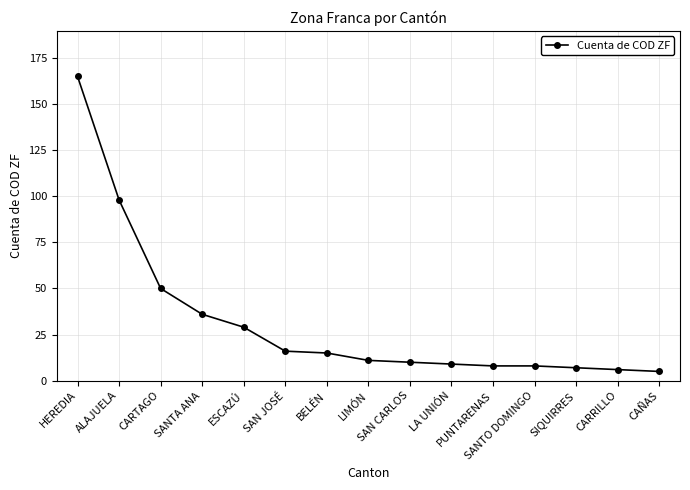

Reading left to right, what are all the values shown in this chart?

HEREDIA=165	ALAJUELA=98	CARTAGO=50	SANTA ANA=36	ESCAZÚ=29	SAN JOSÉ=16	BELÉN=15	LIMÓN=11	SAN CARLOS=10	LA UNIÓN=9	PUNTARENAS=8	SANTO DOMINGO=8	SIQUIRRES=7	CARRILLO=6	CAÑAS=5